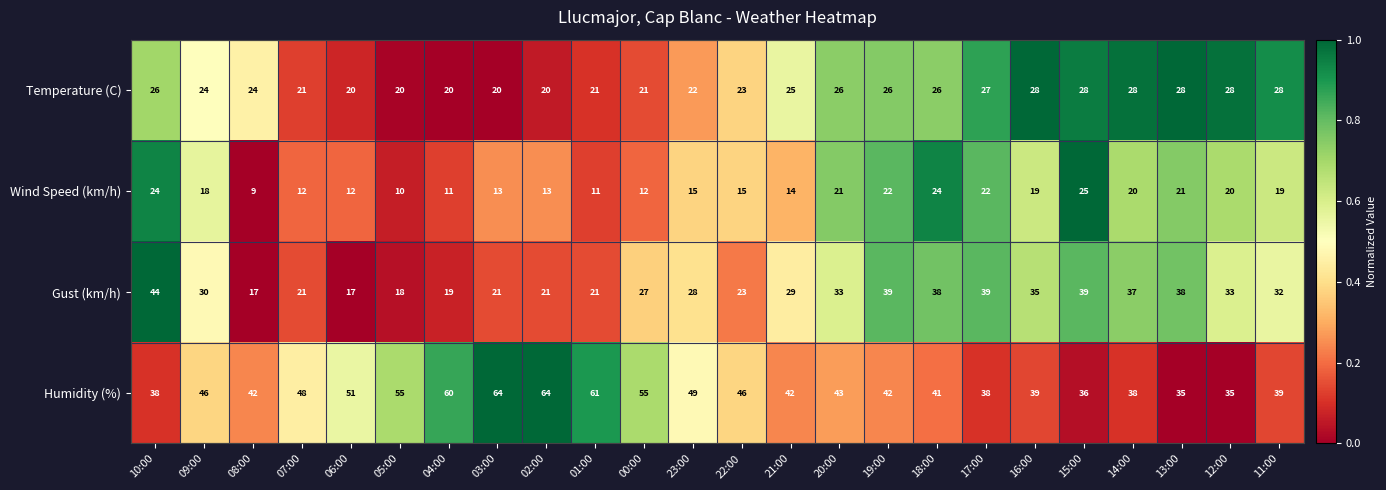

What is the sum of the Wind Speed (km/h) values at 11:00 and 05:00?

29